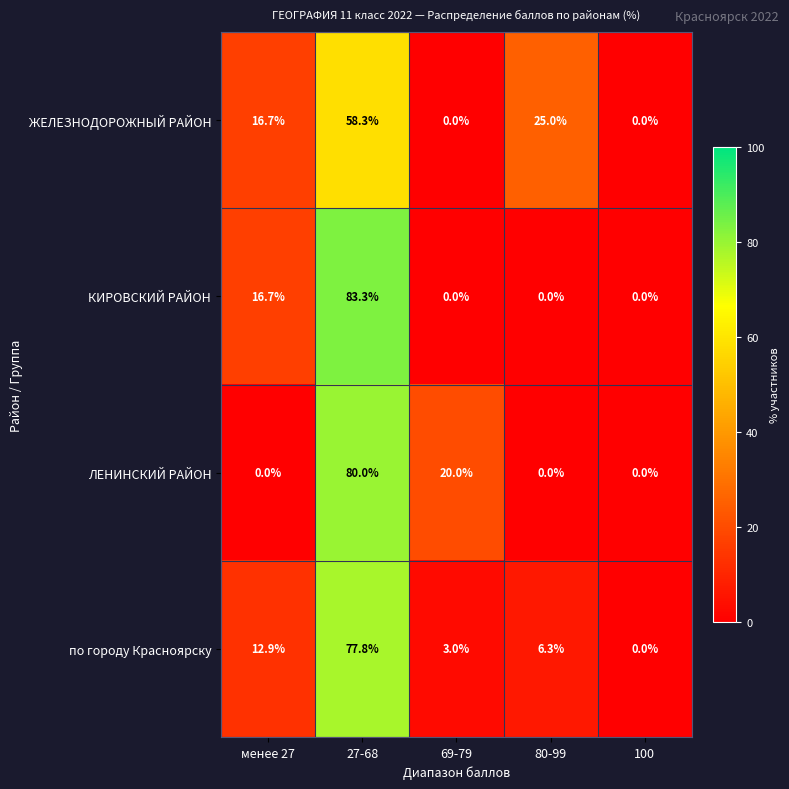

What is the average value of the по городу Красноярску series?

20.0